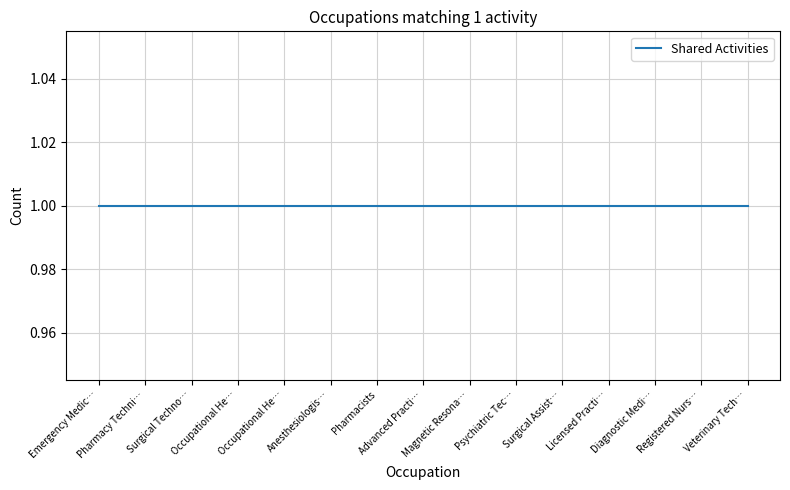

What is the label of the 5th point from the right?

Surgical Assistants